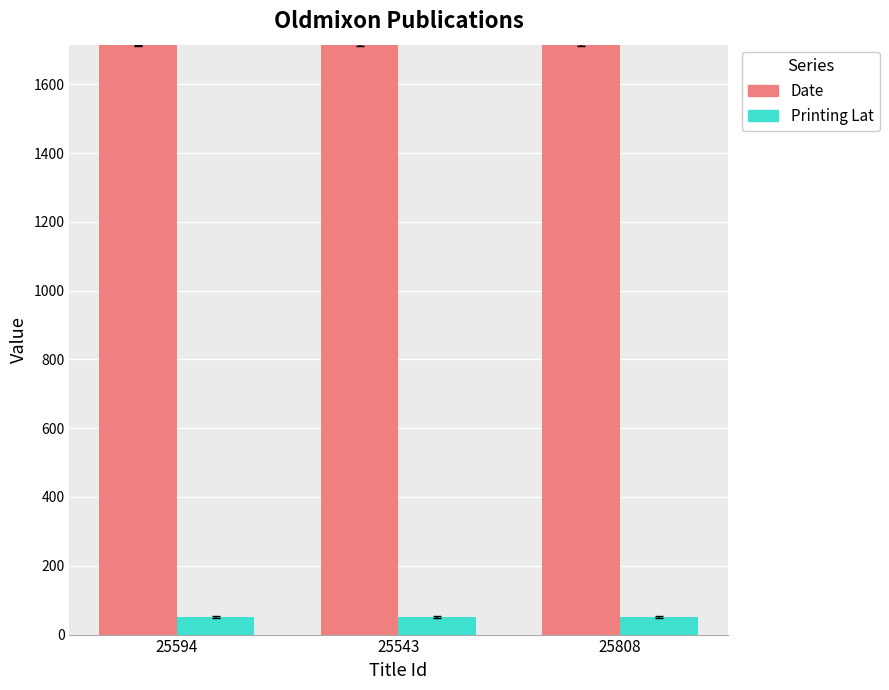

At how many categories does at least one series exceed 1315?

3